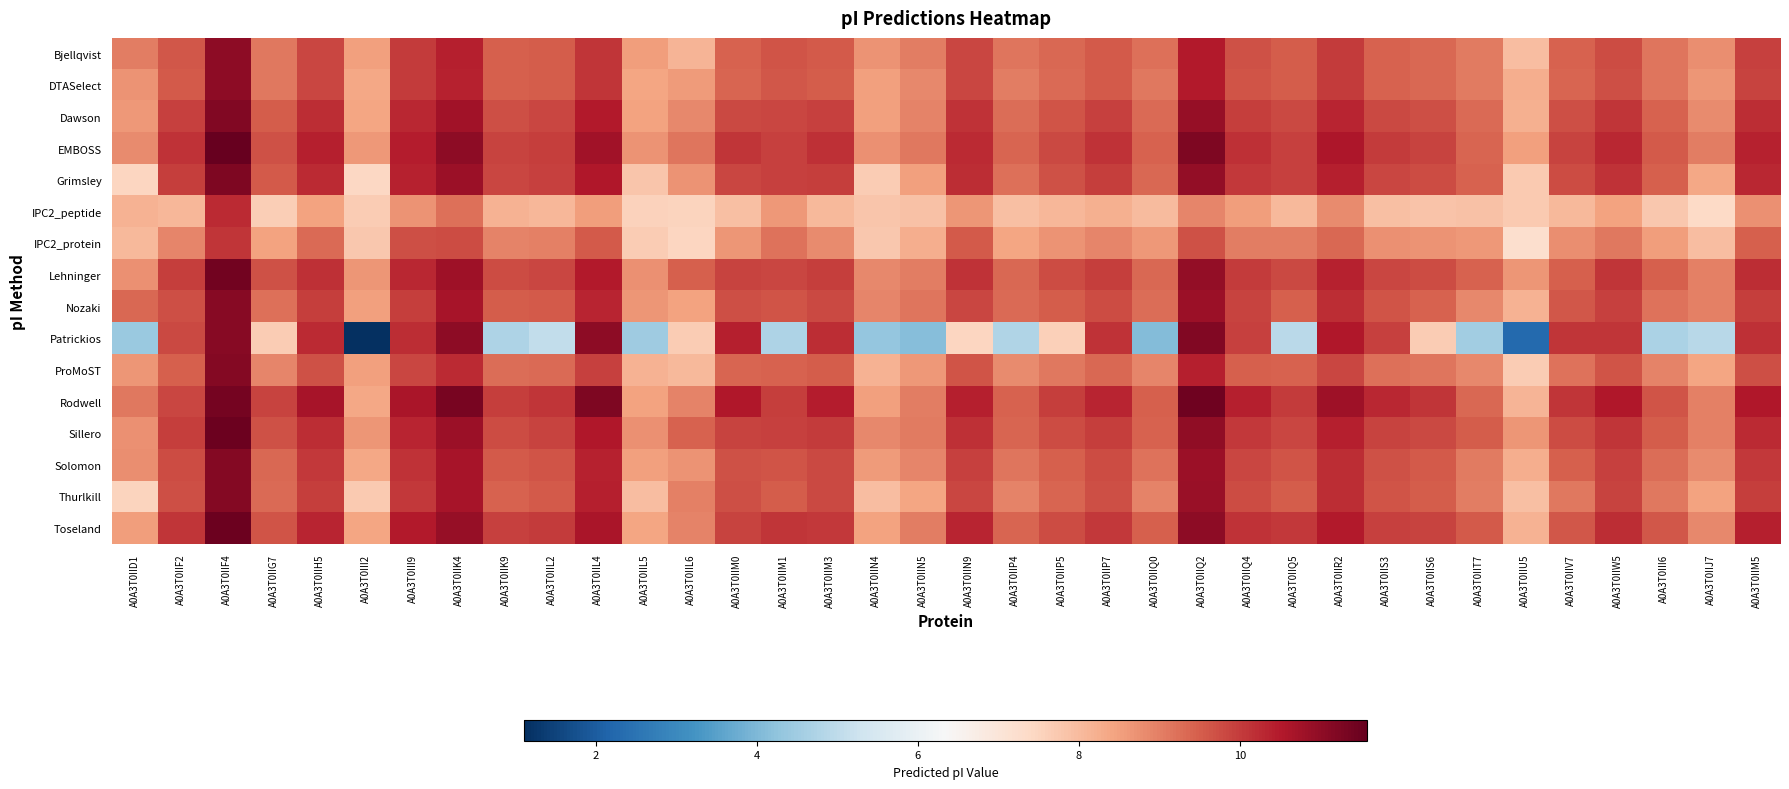

How many series are shown in this chart?

16